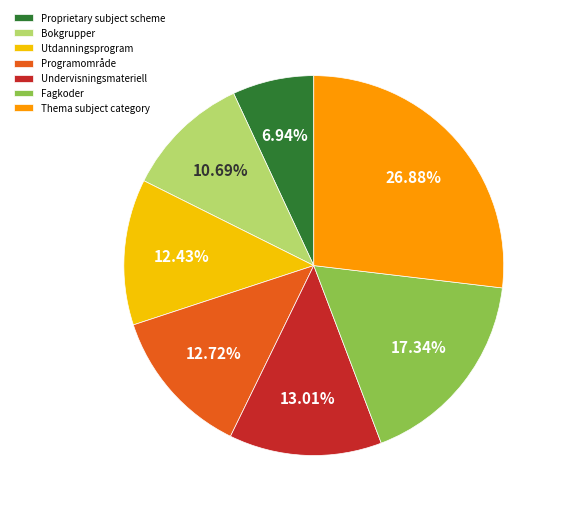

What is the ratio of the value at Utdanningsprogram to the value at Programområde?

1.0